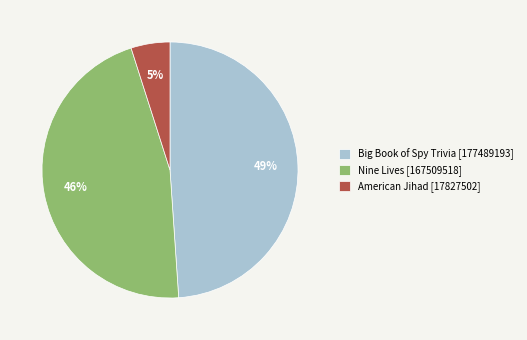

Which has a higher value, American Jihad [17827502] or Nine Lives [167509518]?

Nine Lives [167509518]